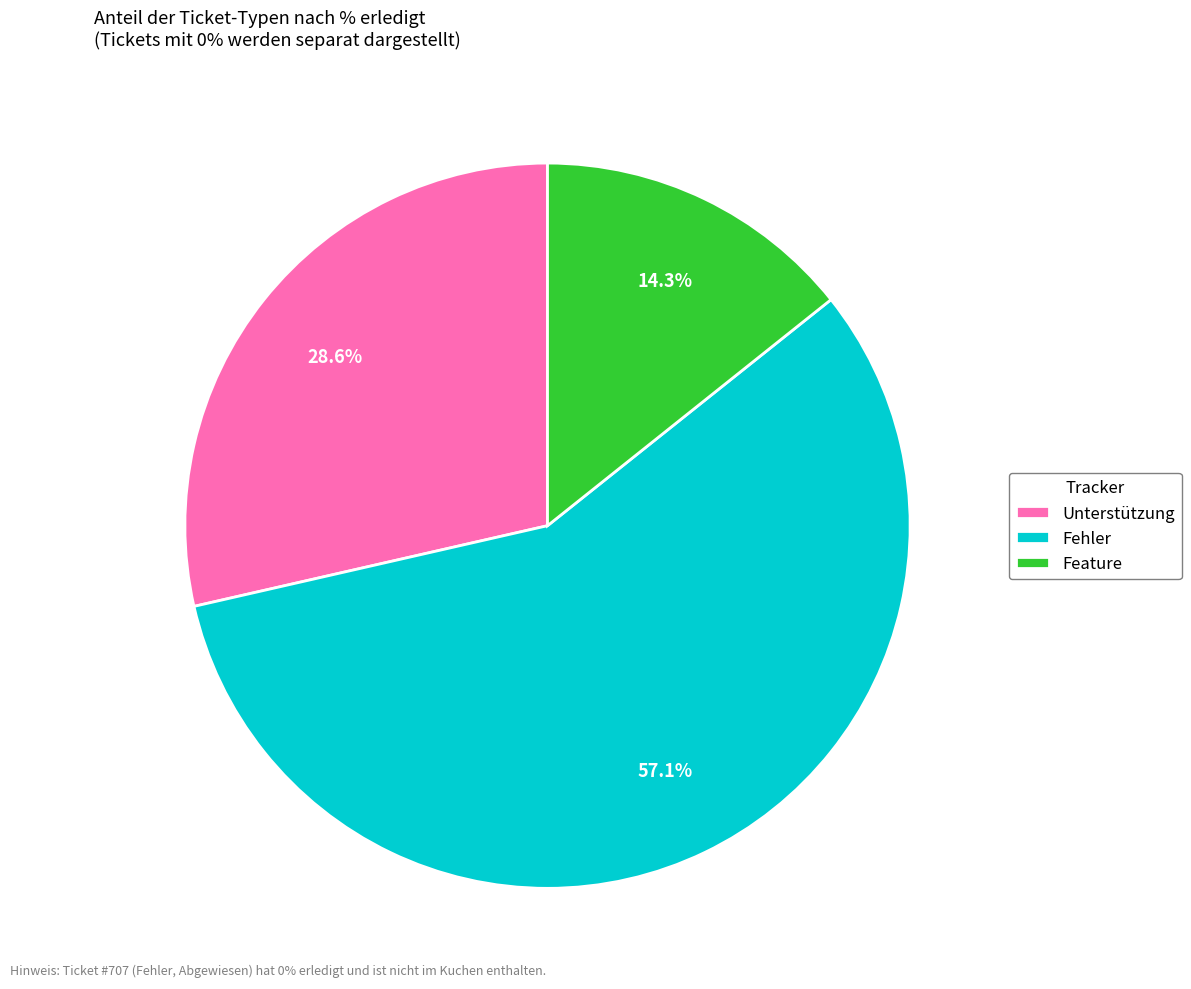

Is there a majority slice in this chart?

Yes